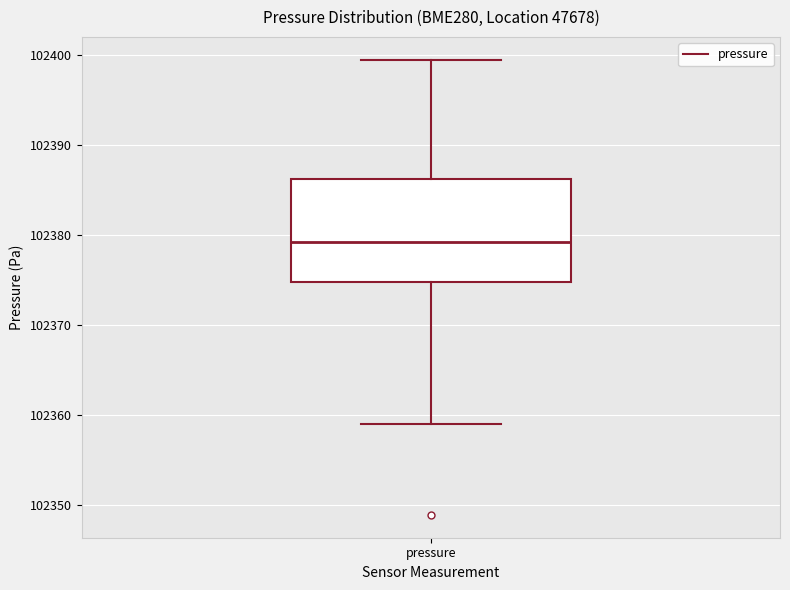

Where is the upper edge of the box for pressure on the y-axis? The values are not printed on the chart, so give them approximately, as read against the axis.

102386